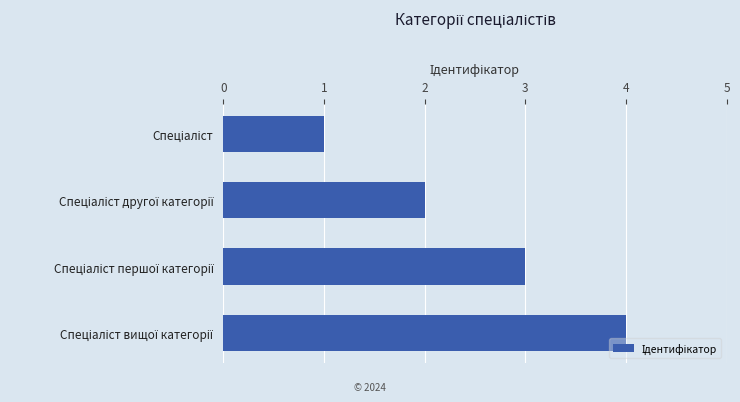

Does the chart contain stacked bars?

No